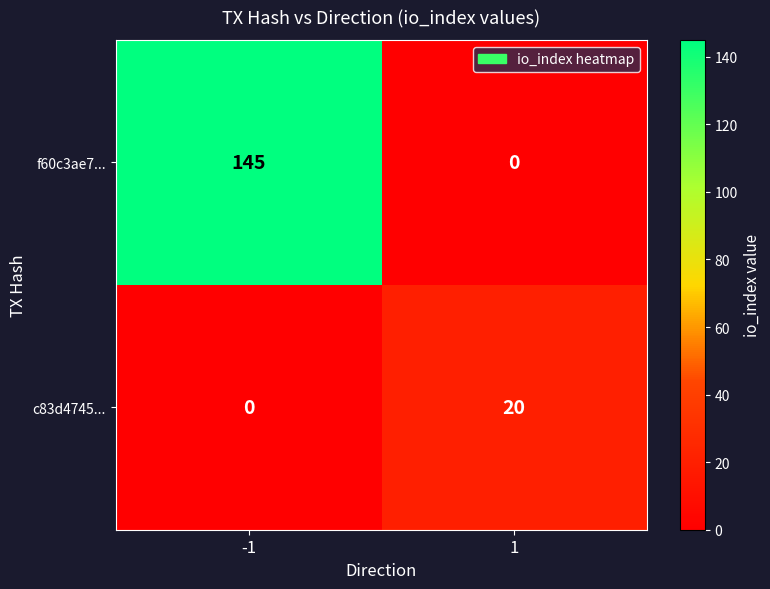

What is the approximate value of f60c3ae7... at -1, to the nearest 5?

145